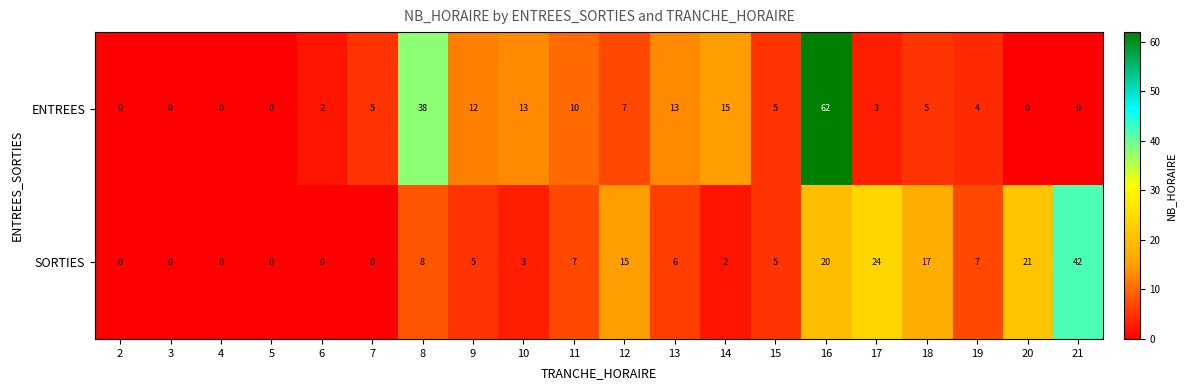

The SORTIES series shows 24 at 3. True or false?

False